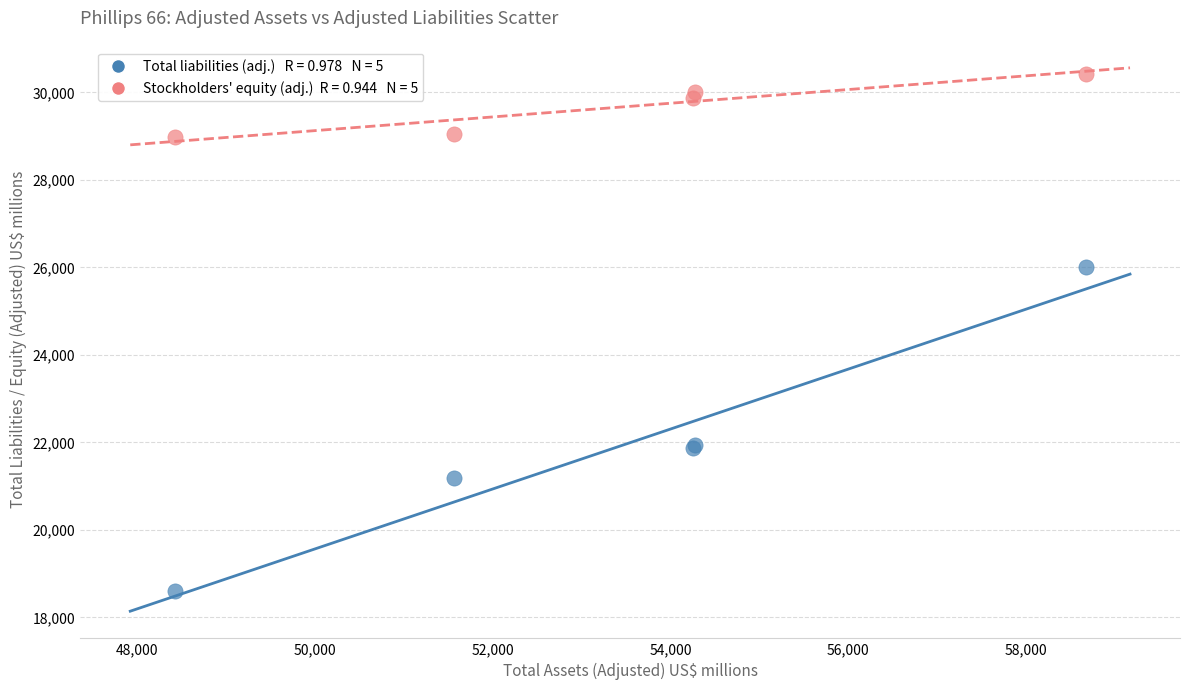

Across all series, what Y value is closest to 24508?

25998